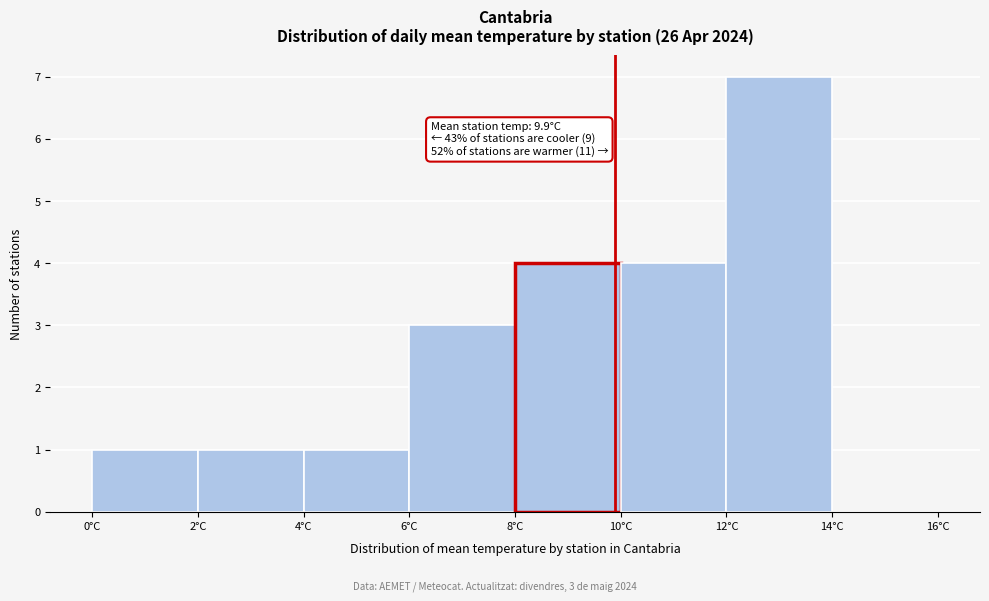

Over which range of the x-axis is the bar tallest?

12 to 14